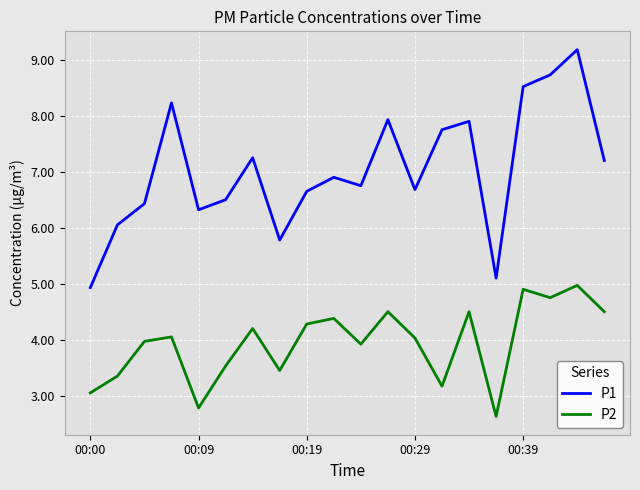

List the series in order of their overall mean, highest first.

P1, P2